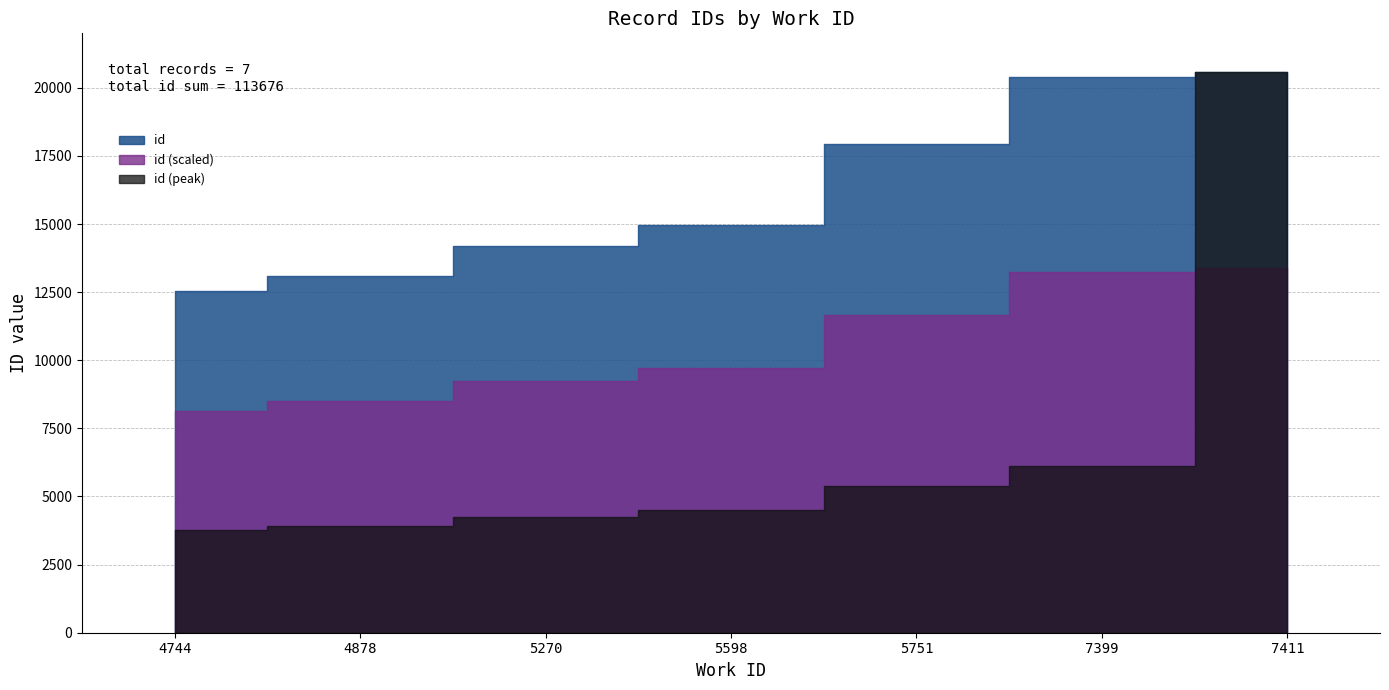

Rank the categories by value from highest to lowest.

7411, 7399, 5751, 5598, 5270, 4878, 4744